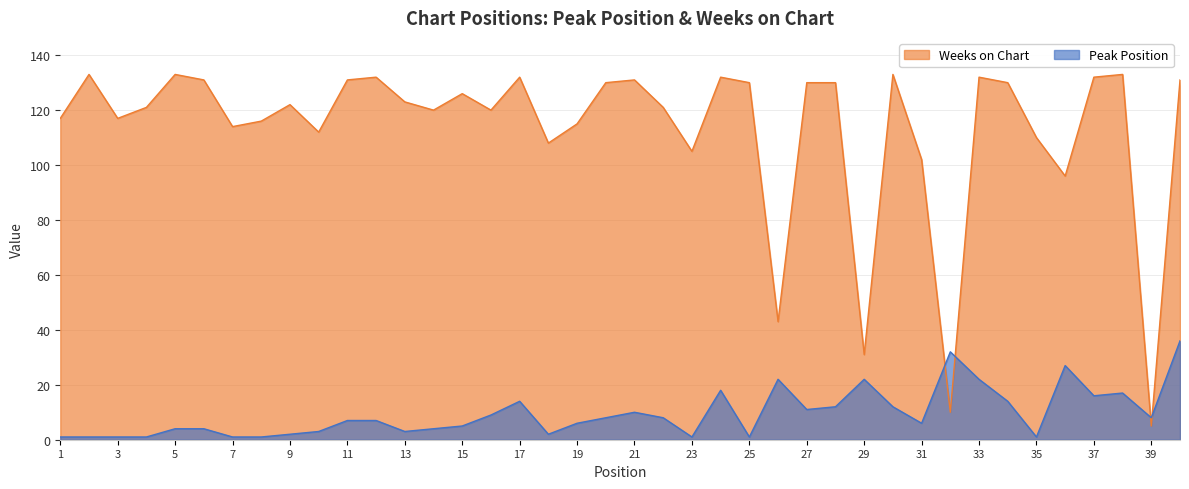

How many values in the Weeks on Chart series exceed 123?

19